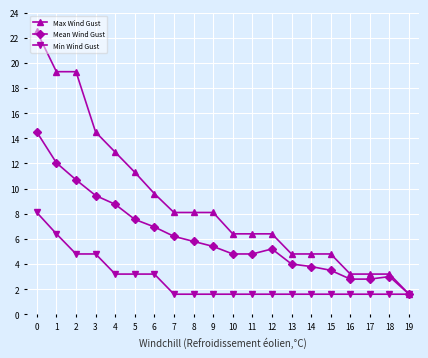

Rank the series at 15 from highest to lowest value.

Max Wind Gust, Mean Wind Gust, Min Wind Gust